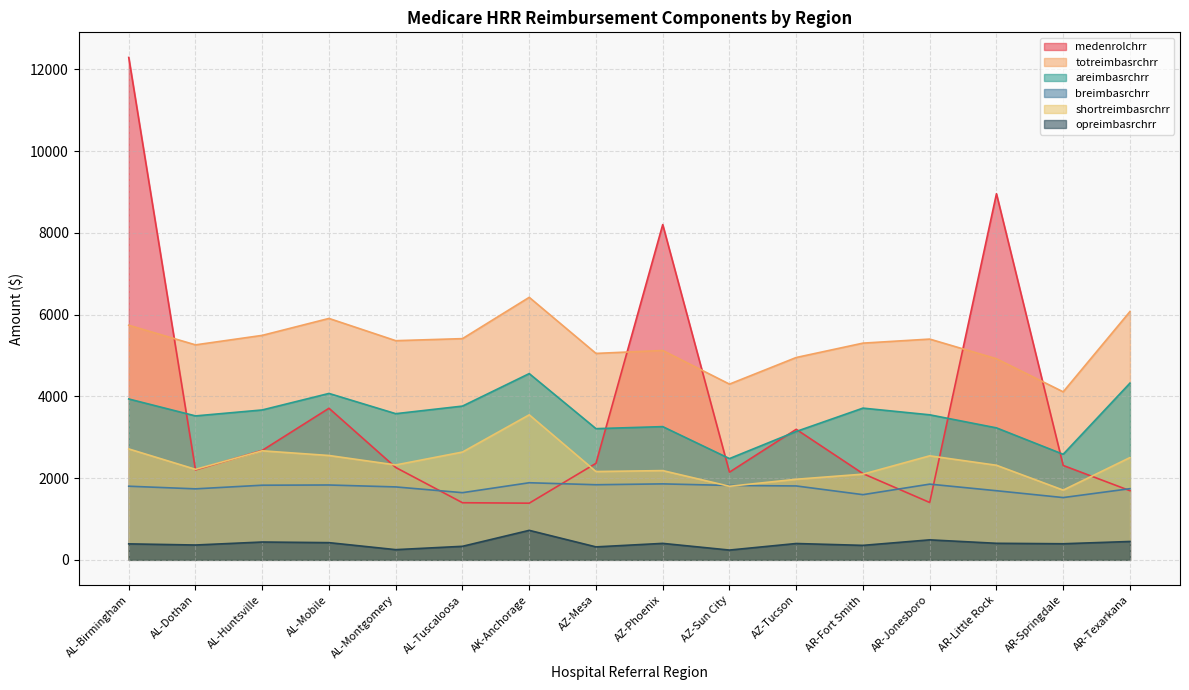

How many distinct data groups are displayed?

6